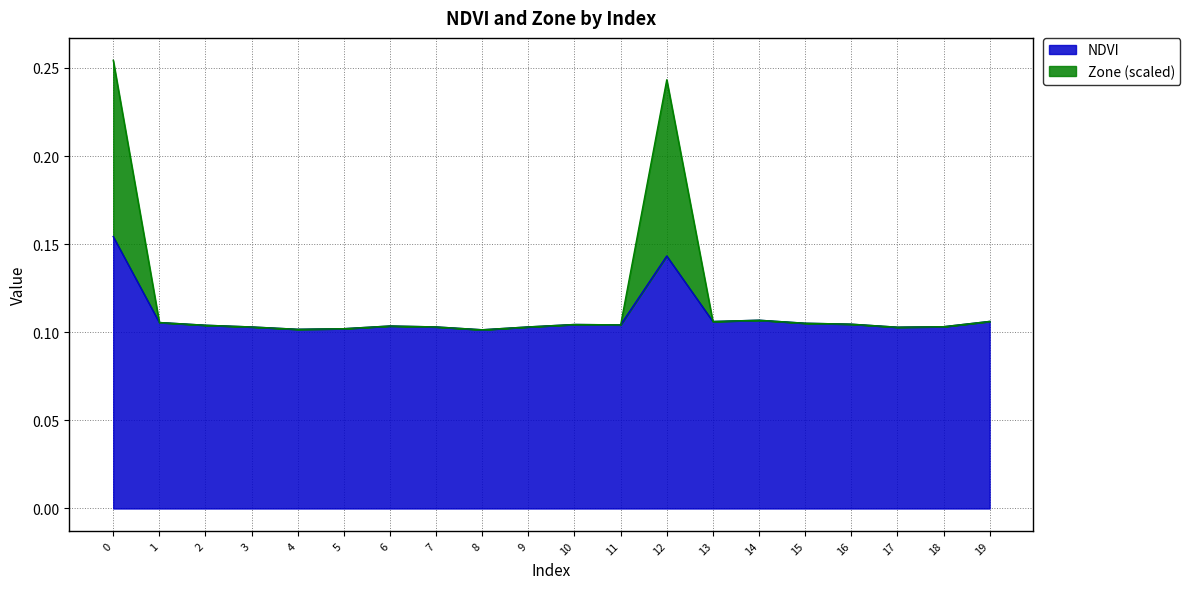

True or false: NDVI and Zone intersect in this chart.

False